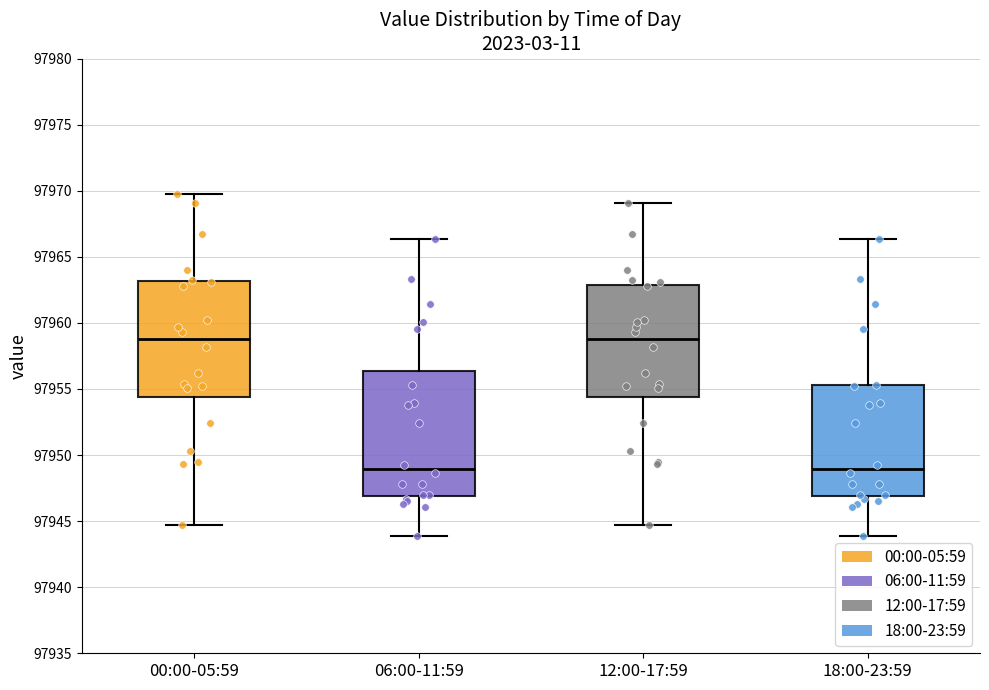

Which box is the tallest, from its lower edge to its upper edge?

06:00-11:59